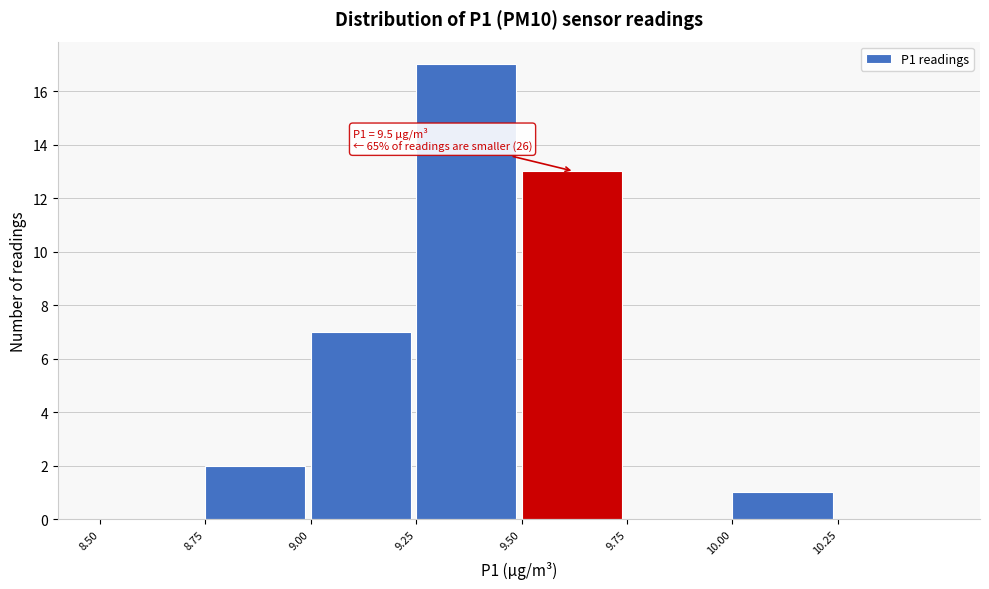

Which range on the x-axis has the tallest bar?

9.25 to 9.50